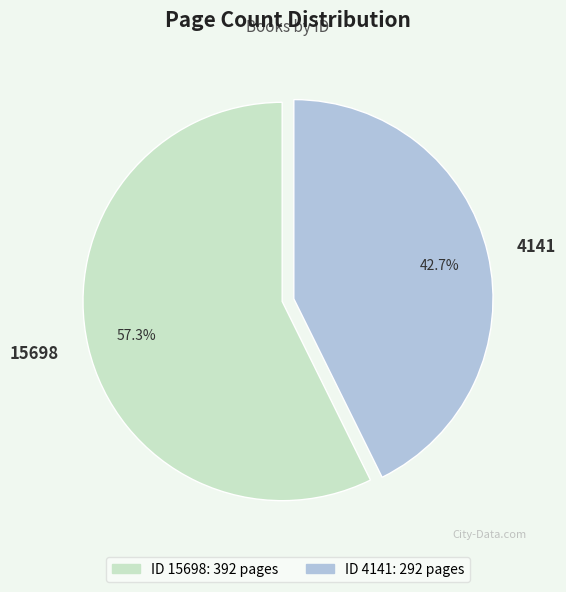

To the nearest percent, what percentage of the pie is 15698?

57%